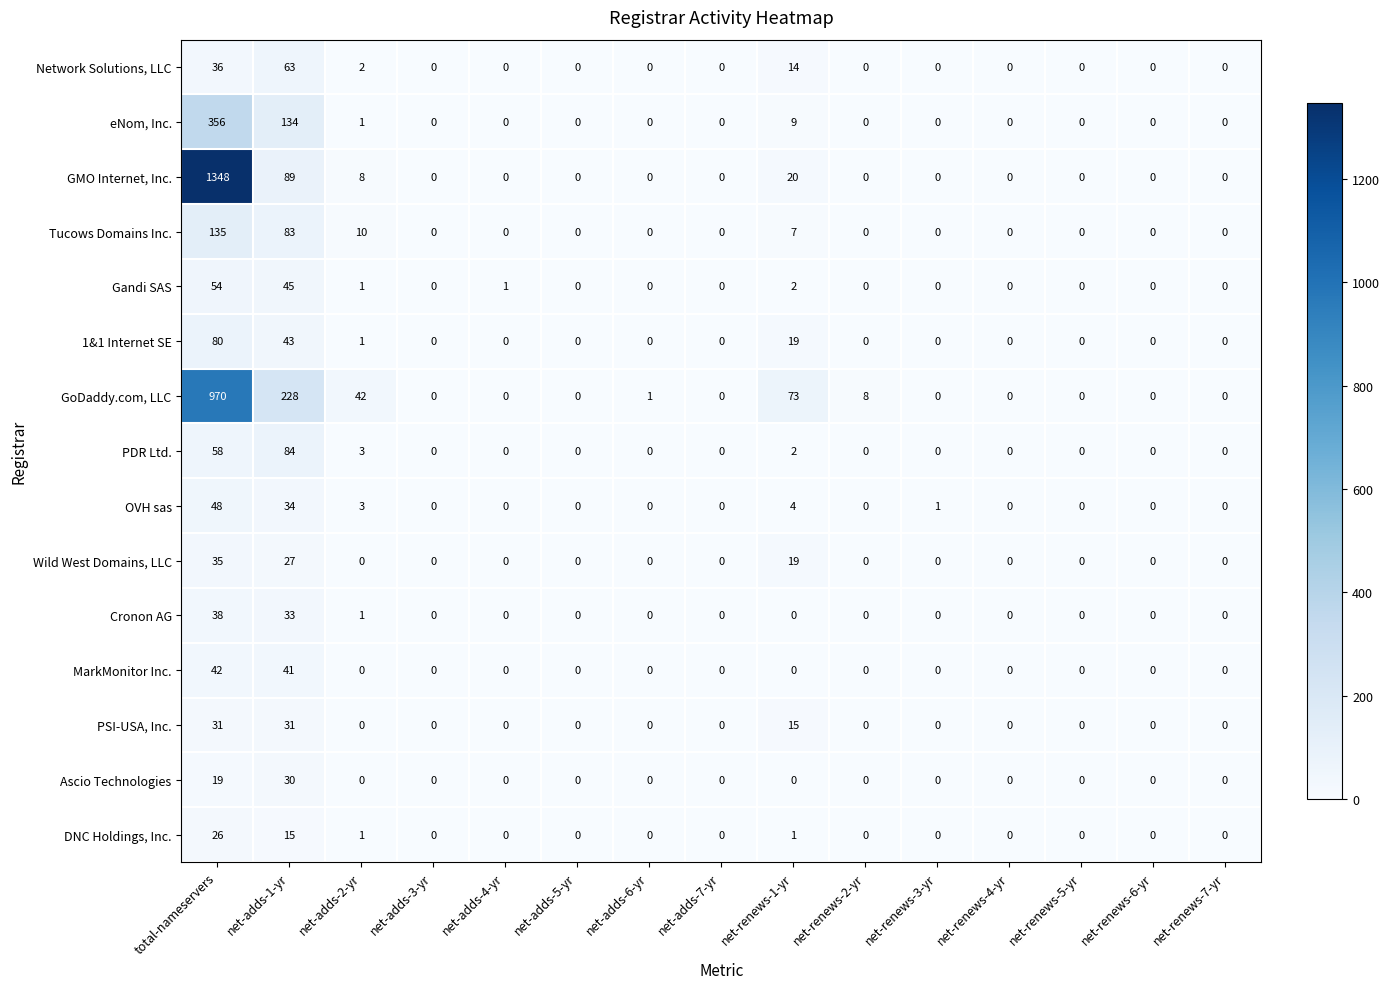

List the series in order of their peak value, highest first.

GMO Internet, Inc., GoDaddy.com, LLC, eNom, Inc., Tucows Domains Inc., PDR Ltd., 1&1 Internet SE, Network Solutions, LLC, Gandi SAS, OVH sas, MarkMonitor Inc., Cronon AG, Wild West Domains, LLC, PSI-USA, Inc., Ascio Technologies, DNC Holdings, Inc.